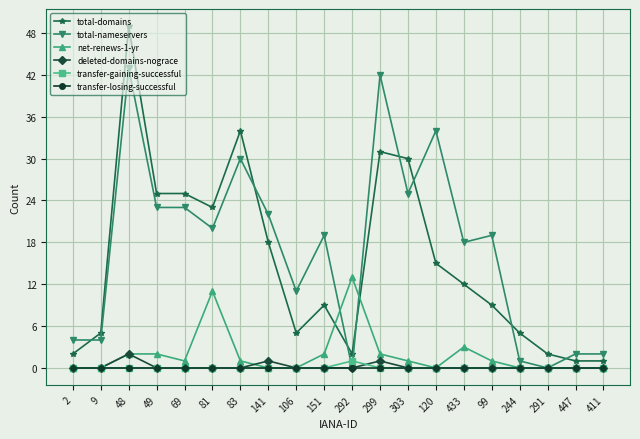

What position from the right is 433?

6